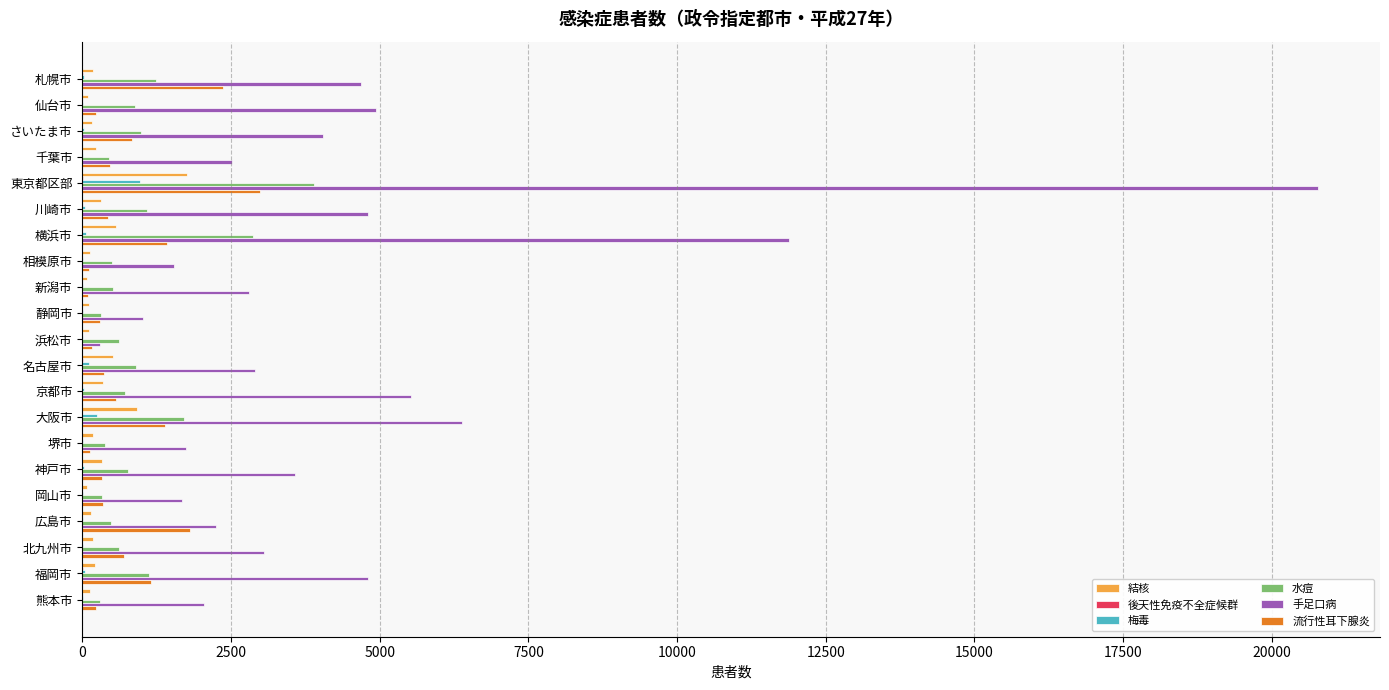

At which category is the sum across all series the highest?

東京都区部